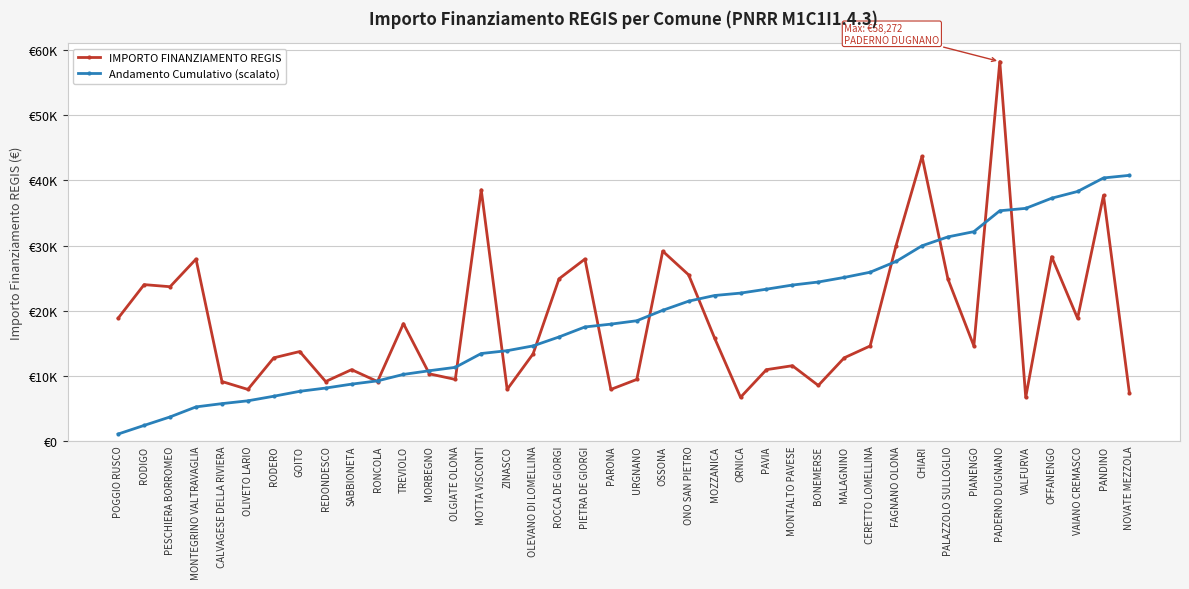

Is it true that Andamento Cumulativo (scalato) equals 7538.4 at PIETRA DE GIORGI?

False